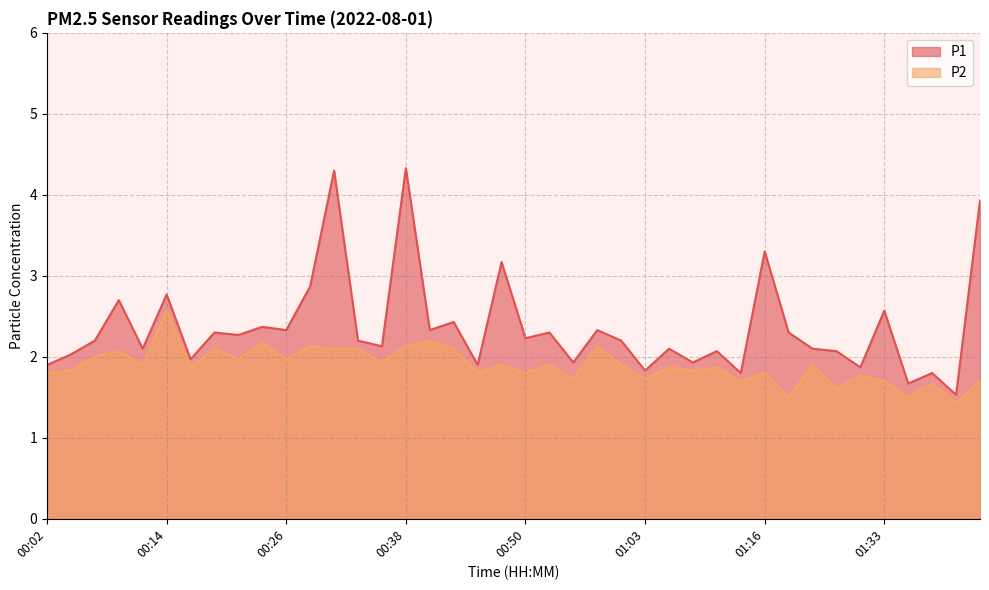

What position from the left is 00:29?

12